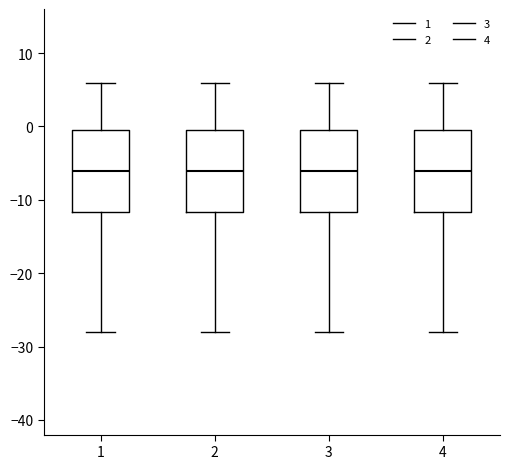

Reading left to right, transcribe this box plot: for each box, give where its median line is, the range the box spans, and where its two whiskers end, as read against the y-axis. The values are not printed on the chart, so give them approximately, as read against the axis.

1: median -6, box -12 to 0, whiskers -28 to 6
2: median -6, box -12 to 0, whiskers -28 to 6
3: median -6, box -12 to 0, whiskers -28 to 6
4: median -6, box -12 to 0, whiskers -28 to 6